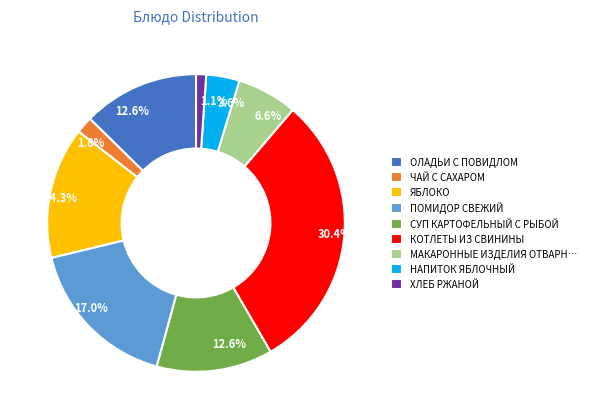

Is it true that ХЛЕБ РЖАНОЙ is 1% of the pie?

True